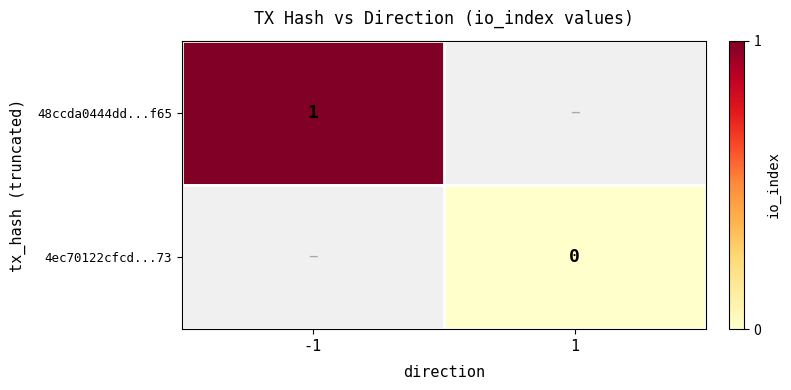

The value of 48ccda0444dd...f65 at -1 is 1. True or false?

True